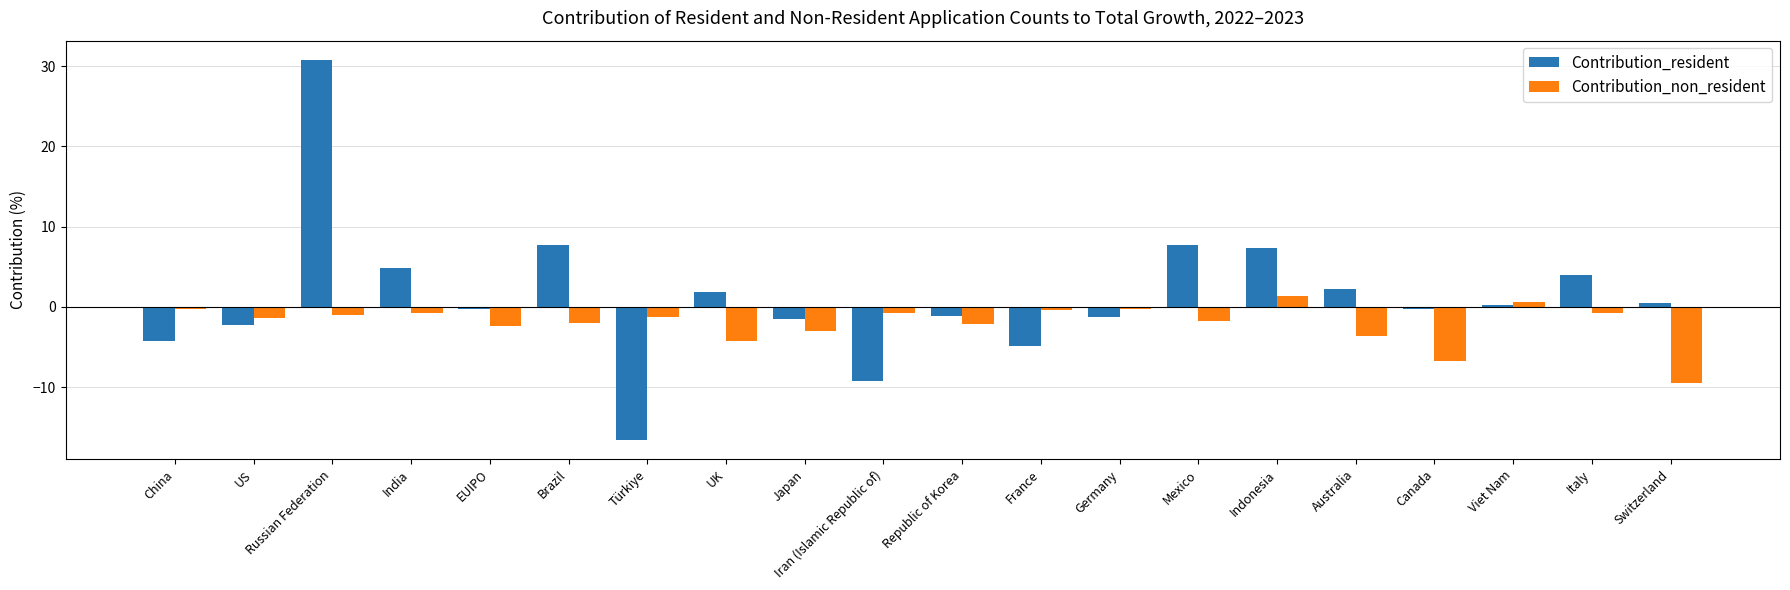

Which series has the largest range (max minus min)?

Contribution_resident